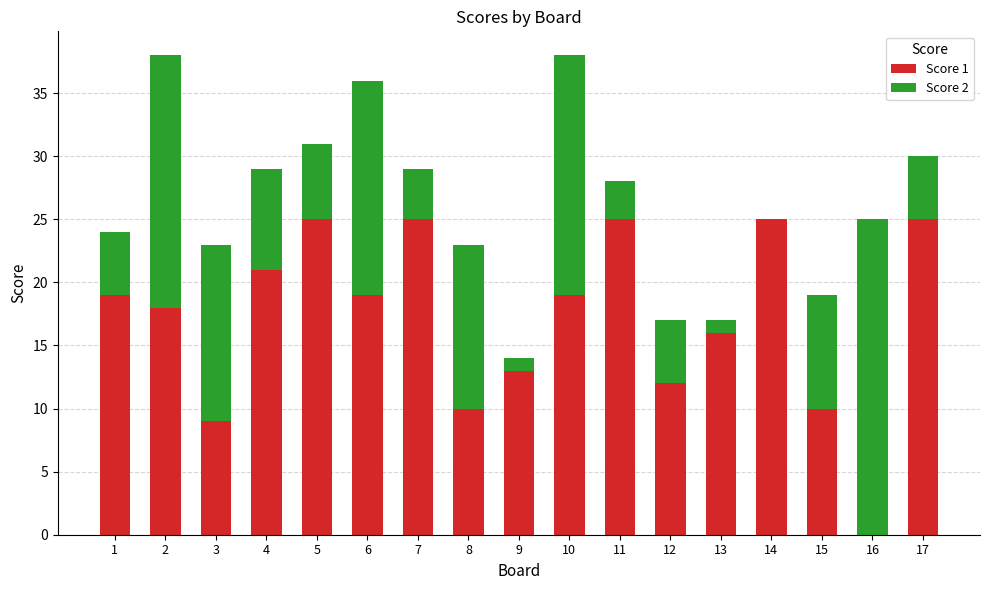

The Score 1 series shows 19 at 6. True or false?

True